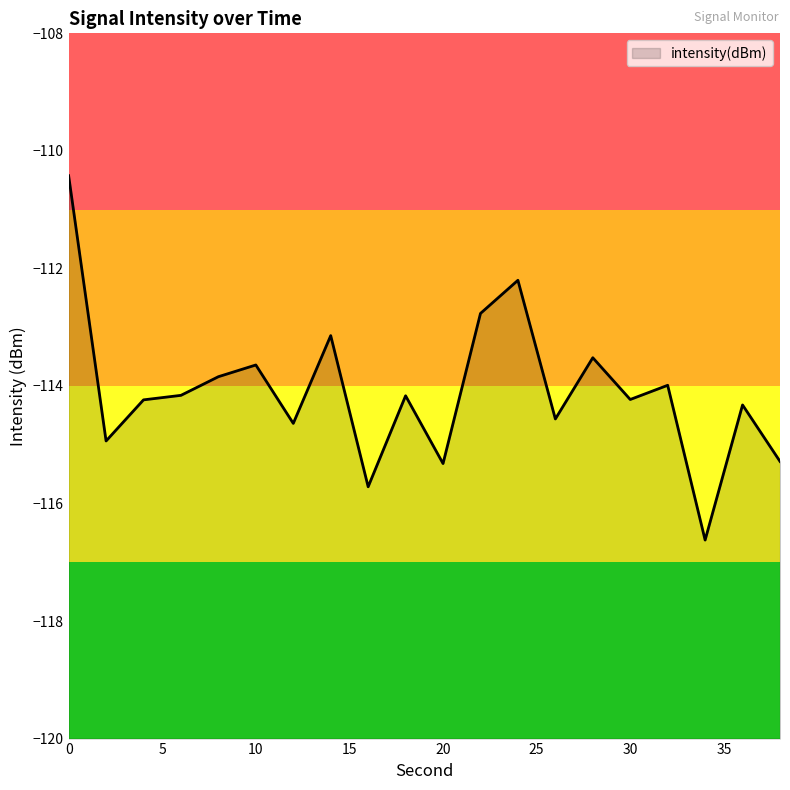

What is the change in value from 22 to 36?

-1.6